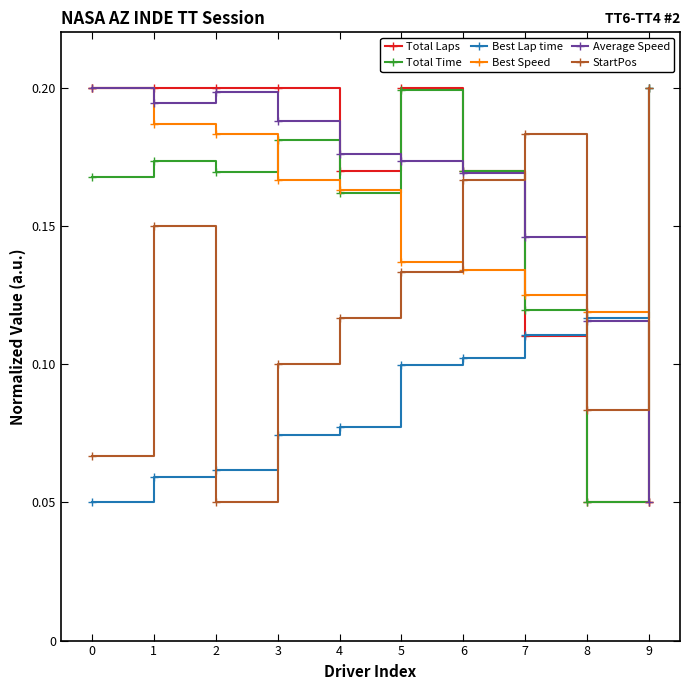

Does the chart have visible grid lines?

No